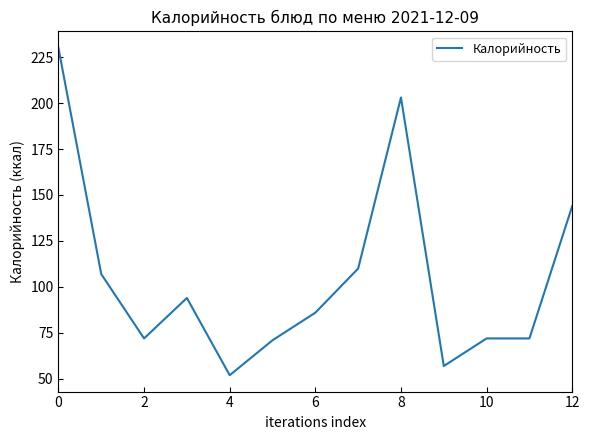

What is the difference between the maximum and minimum values?

178